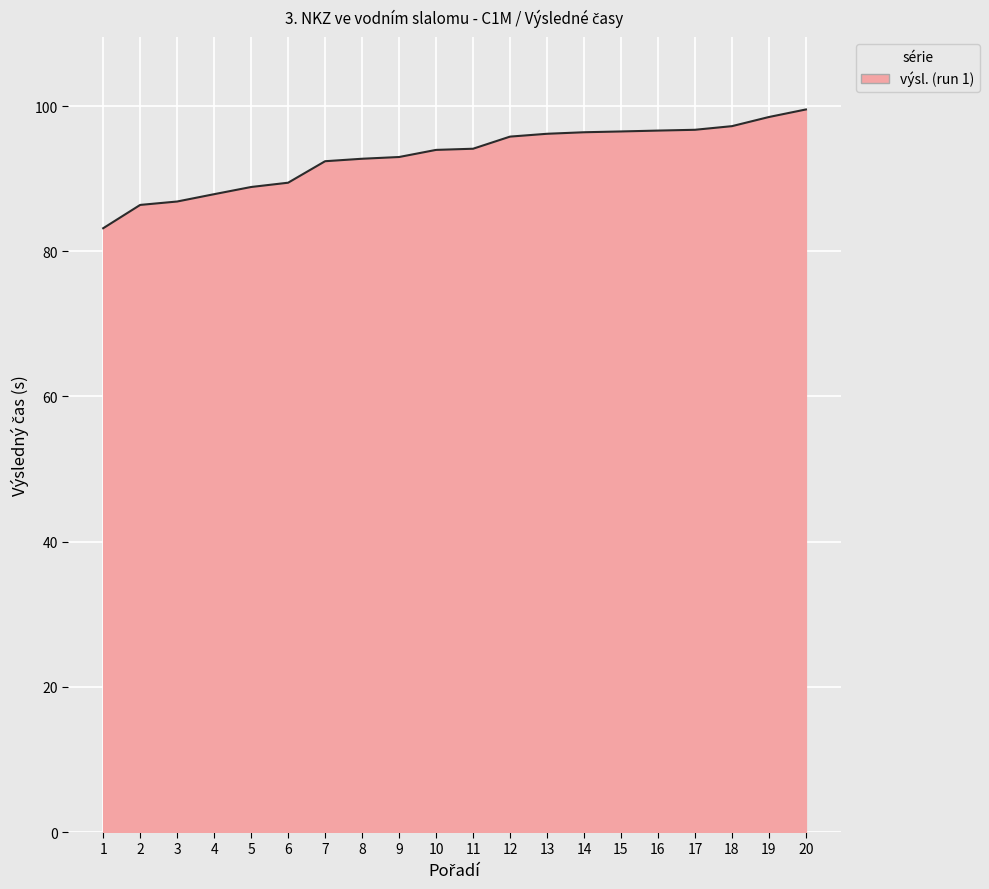

Between 2 and 20, which is larger?

20